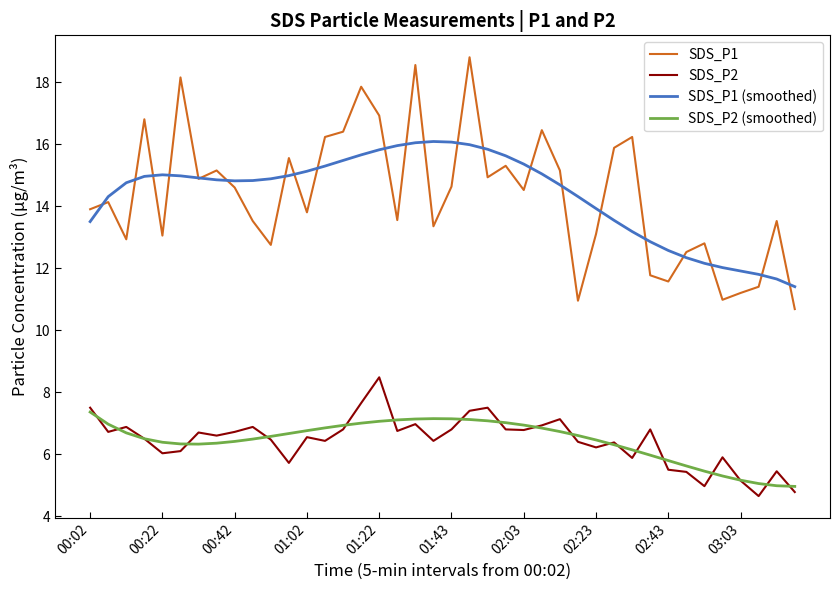

In SDS_P2, how many points are lower than both neighbors (excluding endpoints)?

12